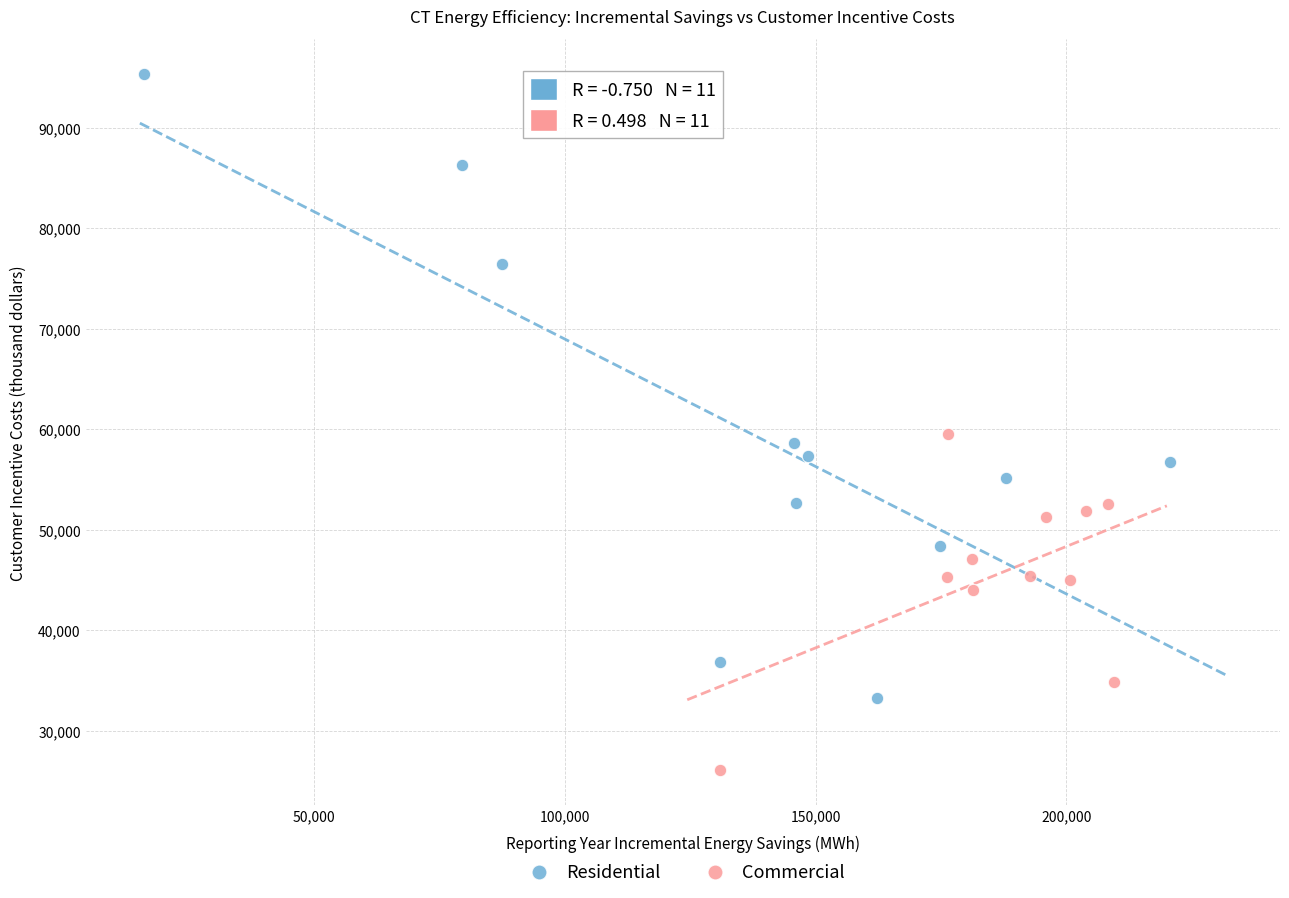

Which series has the widest spread of Y values?

Residential